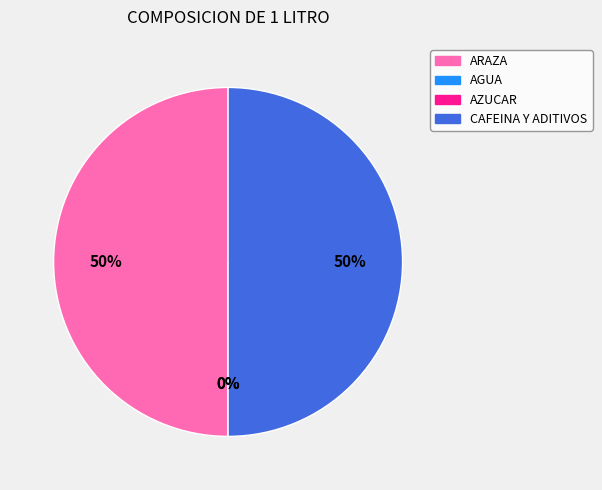

Which slice is the largest?

ARAZA